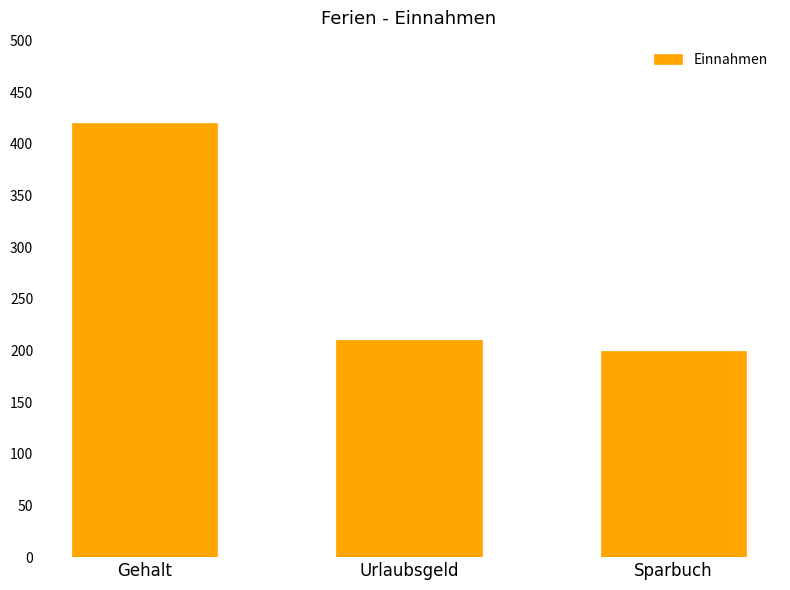

How many values are below 210?

1